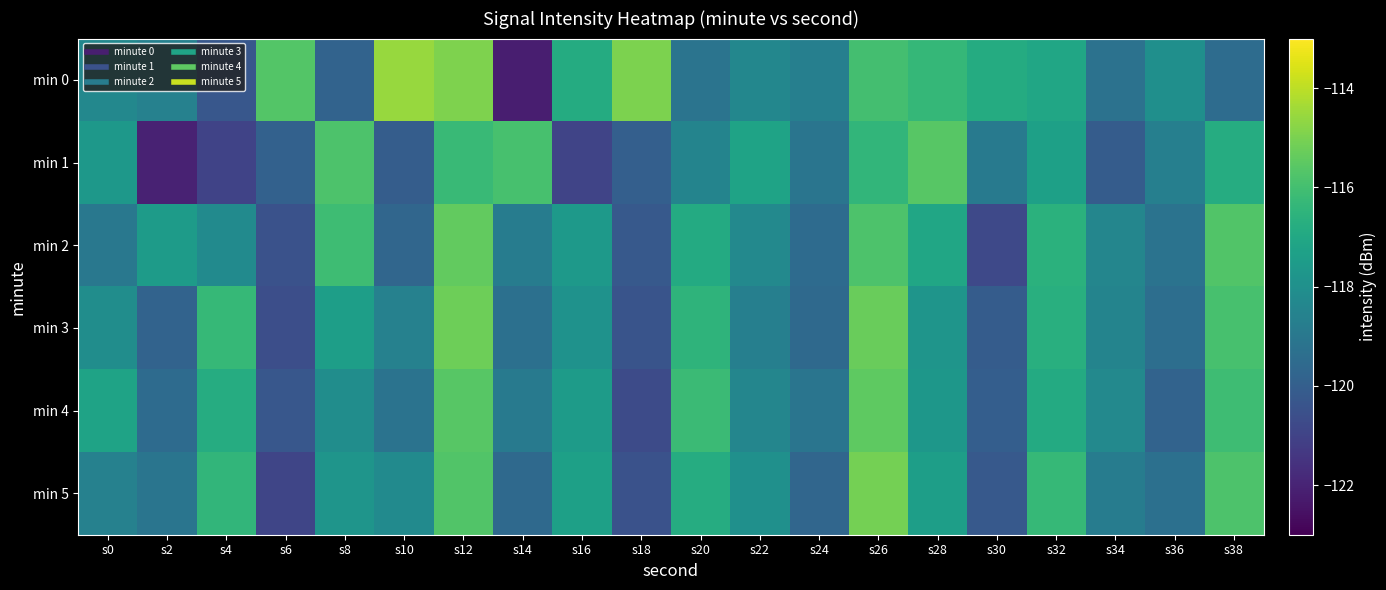

What is the minimum value shown in the chart?

-122.2